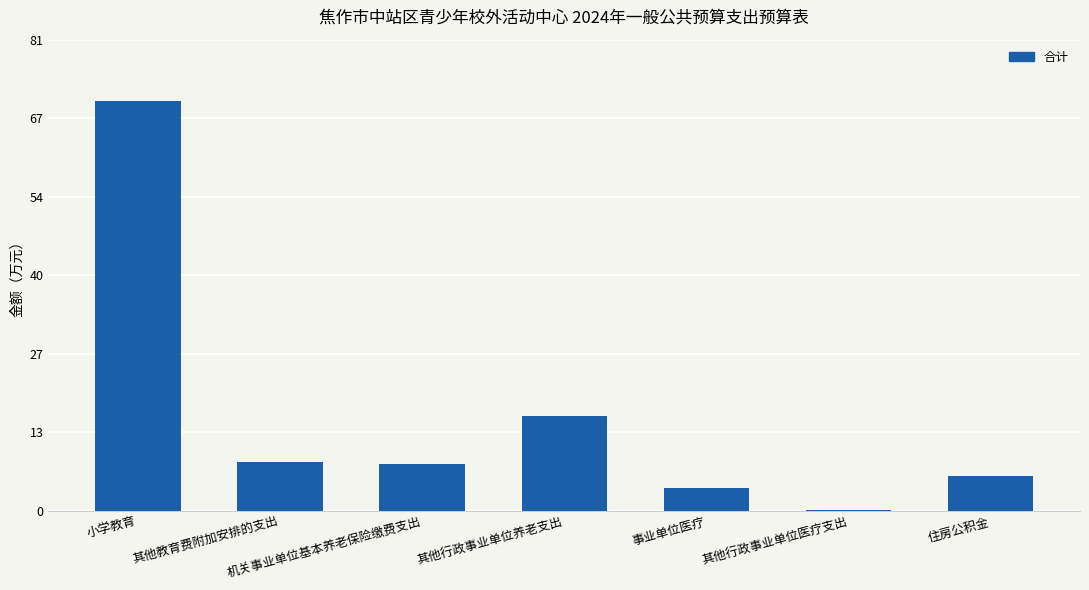

Which category has the highest value across all series?

小学教育